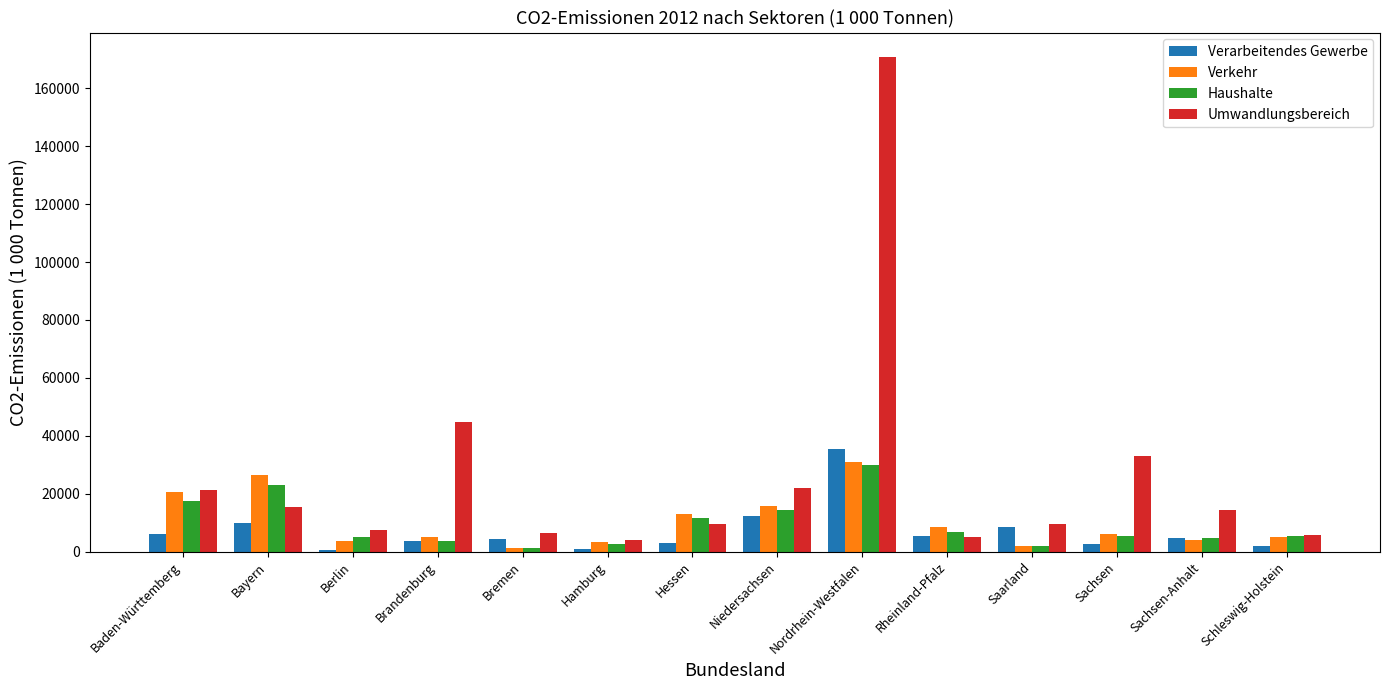

What is the maximum value shown in the chart?

170726.3